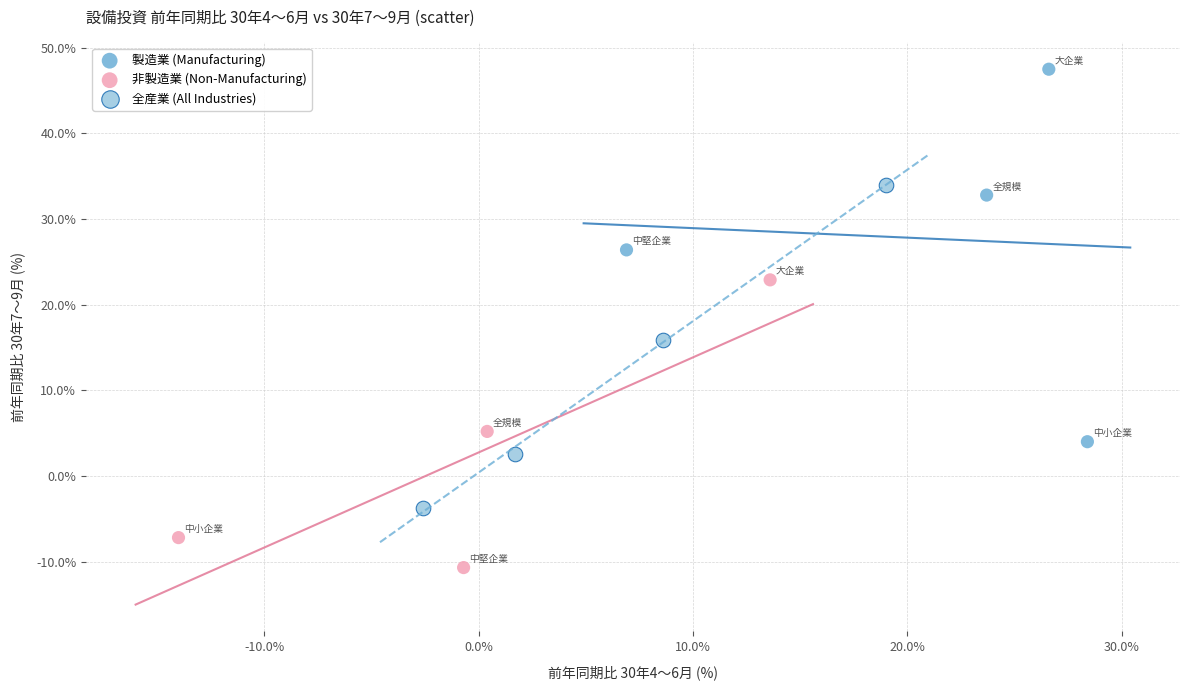

Which series has the largest Y range (max minus min)?

製造業 (Manufacturing)